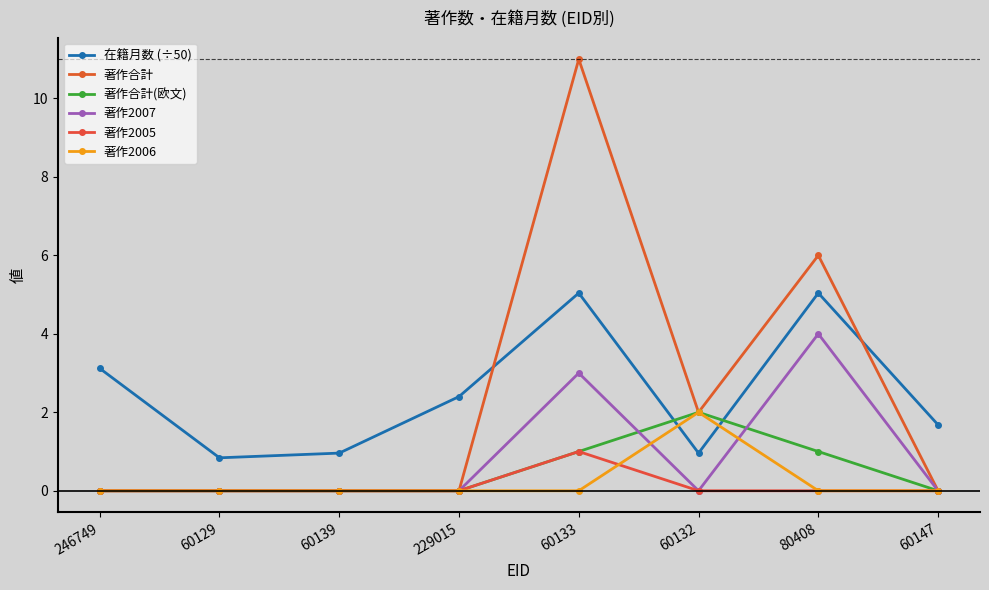

Reading left to right, transcribe all the data shown in this chart.

在籍月数 (÷50): 3.1	0.8	1.0	2.4	5.0	1.0	5.0	1.7
著作合計: 0.0	0.0	0.0	0.0	11.0	2.0	6.0	0.0
著作合計(欧文): 0.0	0.0	0.0	0.0	1.0	2.0	1.0	0.0
著作2007: 0.0	0.0	0.0	0.0	3.0	0.0	4.0	0.0
著作2005: 0.0	0.0	0.0	0.0	1.0	0.0	0.0	0.0
著作2006: 0.0	0.0	0.0	0.0	0.0	2.0	0.0	0.0